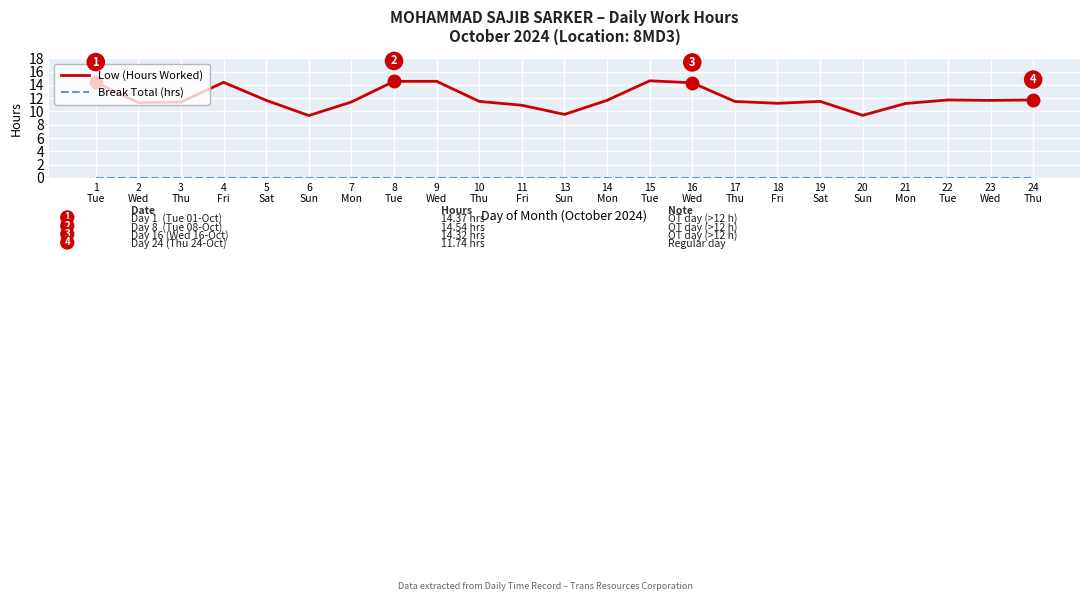

What is the minimum value for Low (Hours Worked)?

9.4